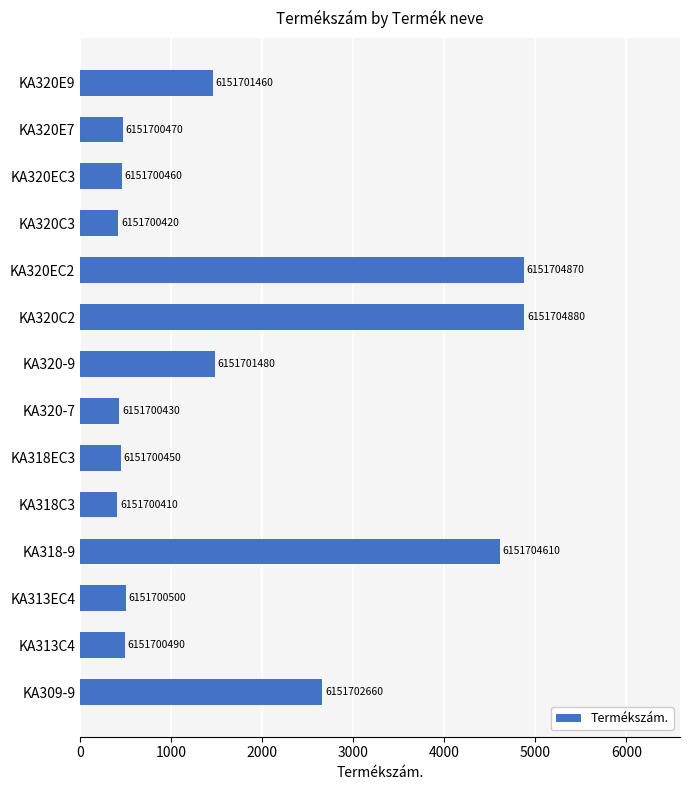

Are the bars horizontal?

Yes